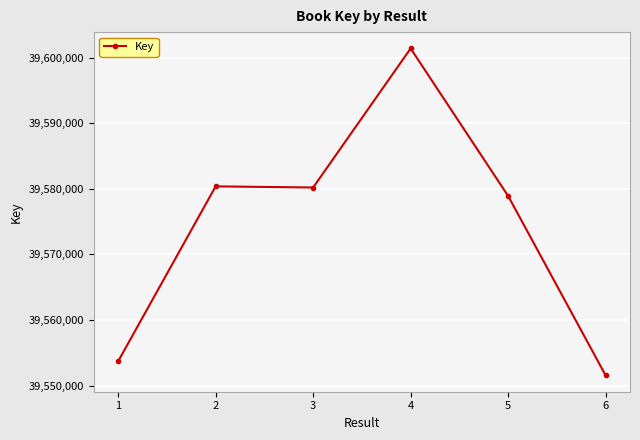

True or false: there are more than 0 points higher than both neighbors.

True